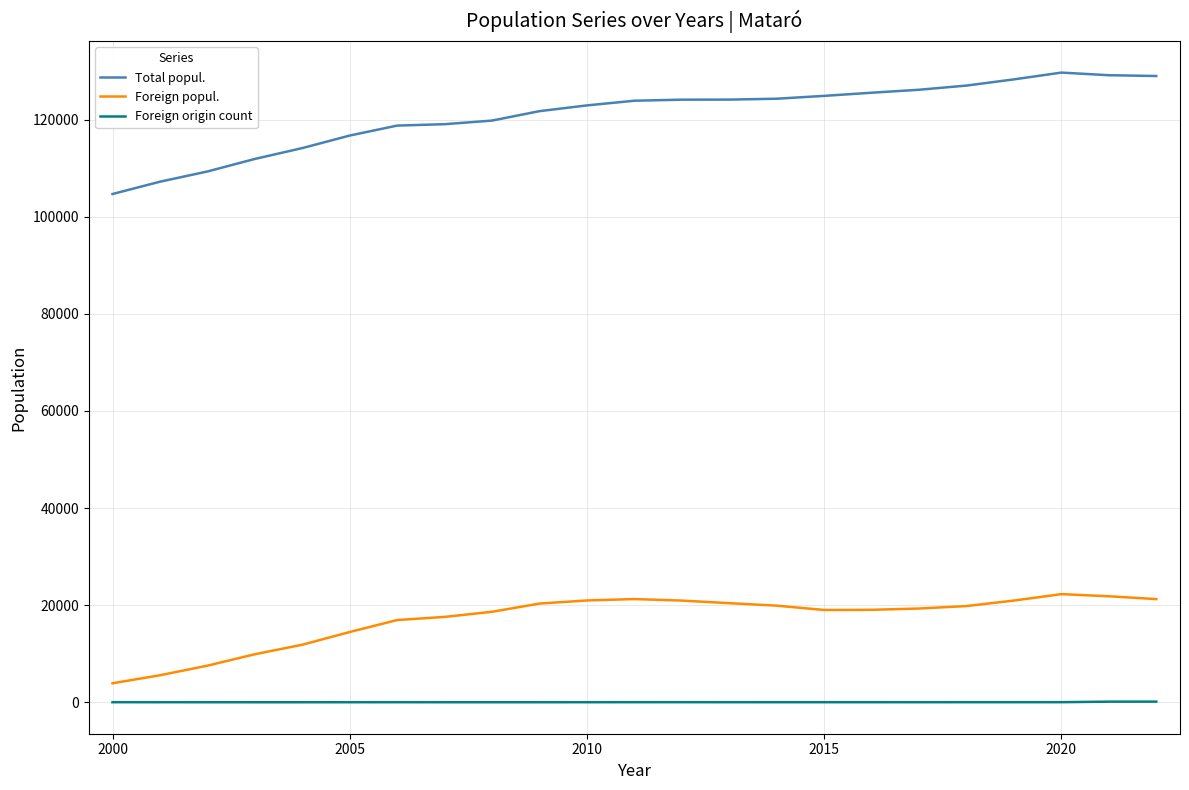

What is the greatest value displayed?

129661